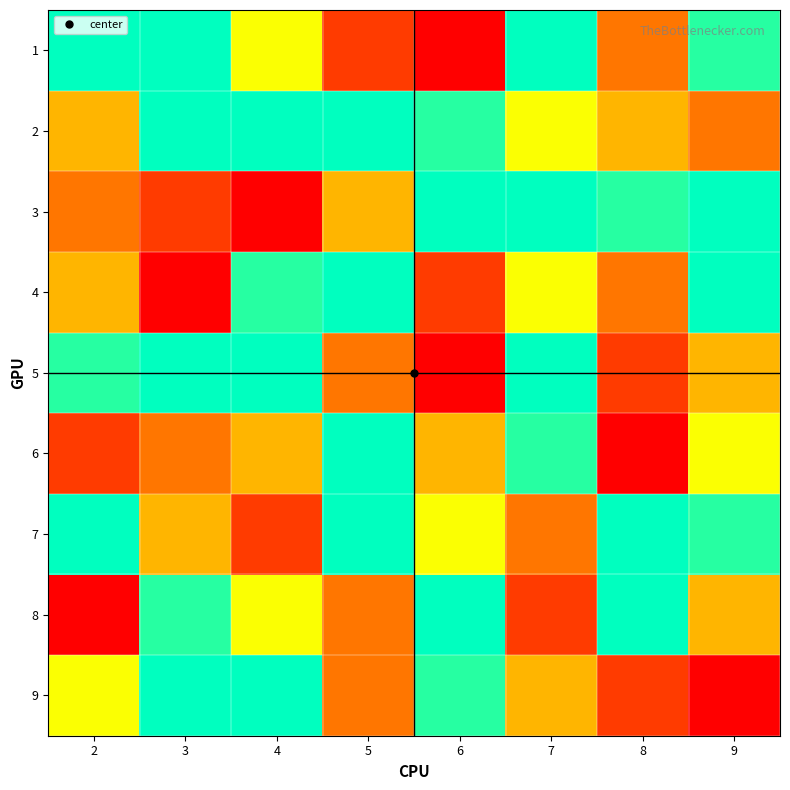

Which has a higher value, 4 or 9?

9